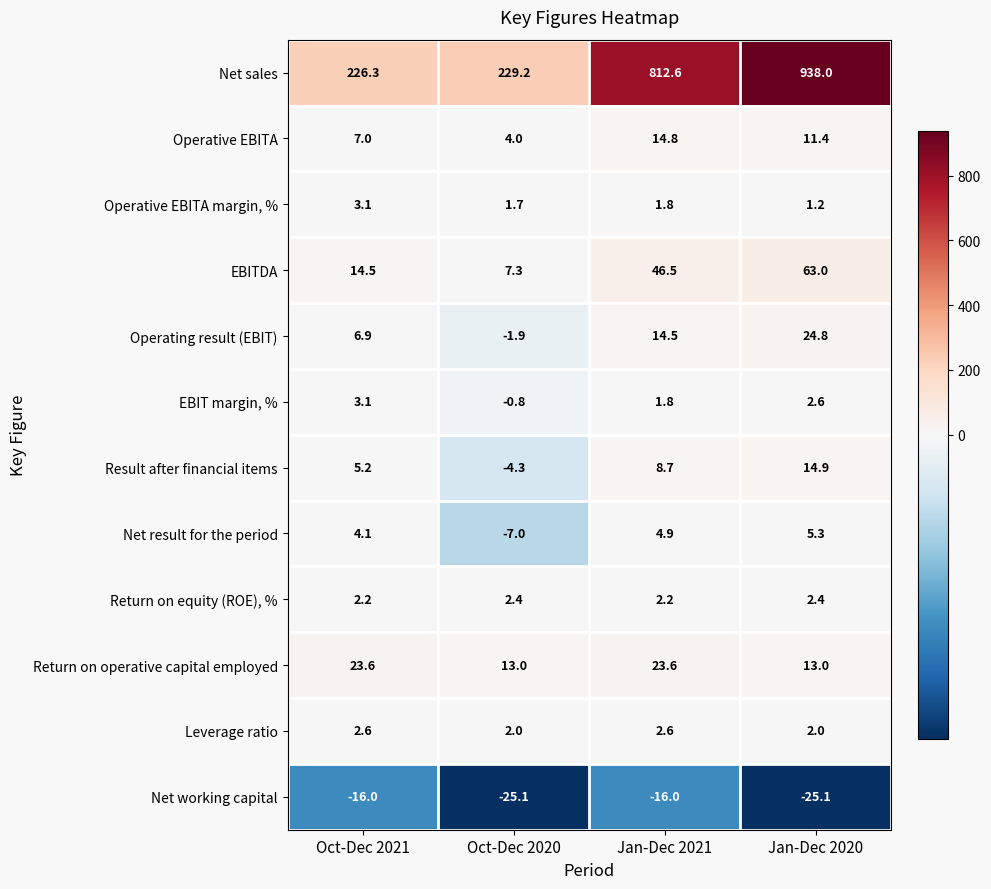

How many data points in Operative EBITA are less than 11?

2